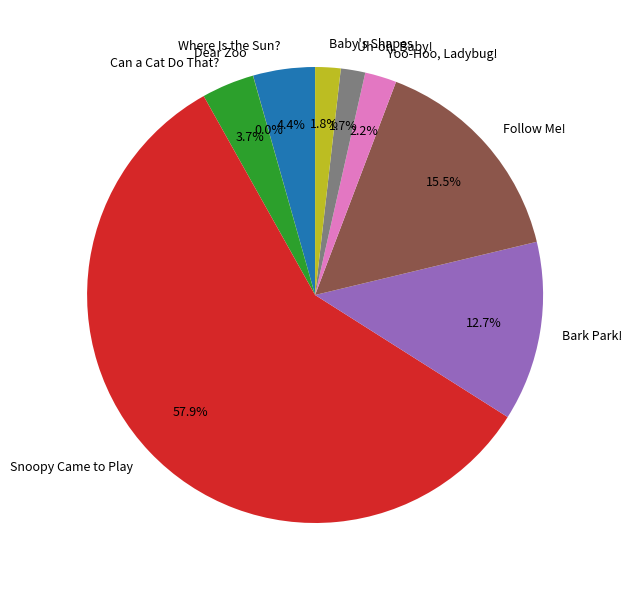

What portion of the pie excludes Baby's Shapes?

98.2%